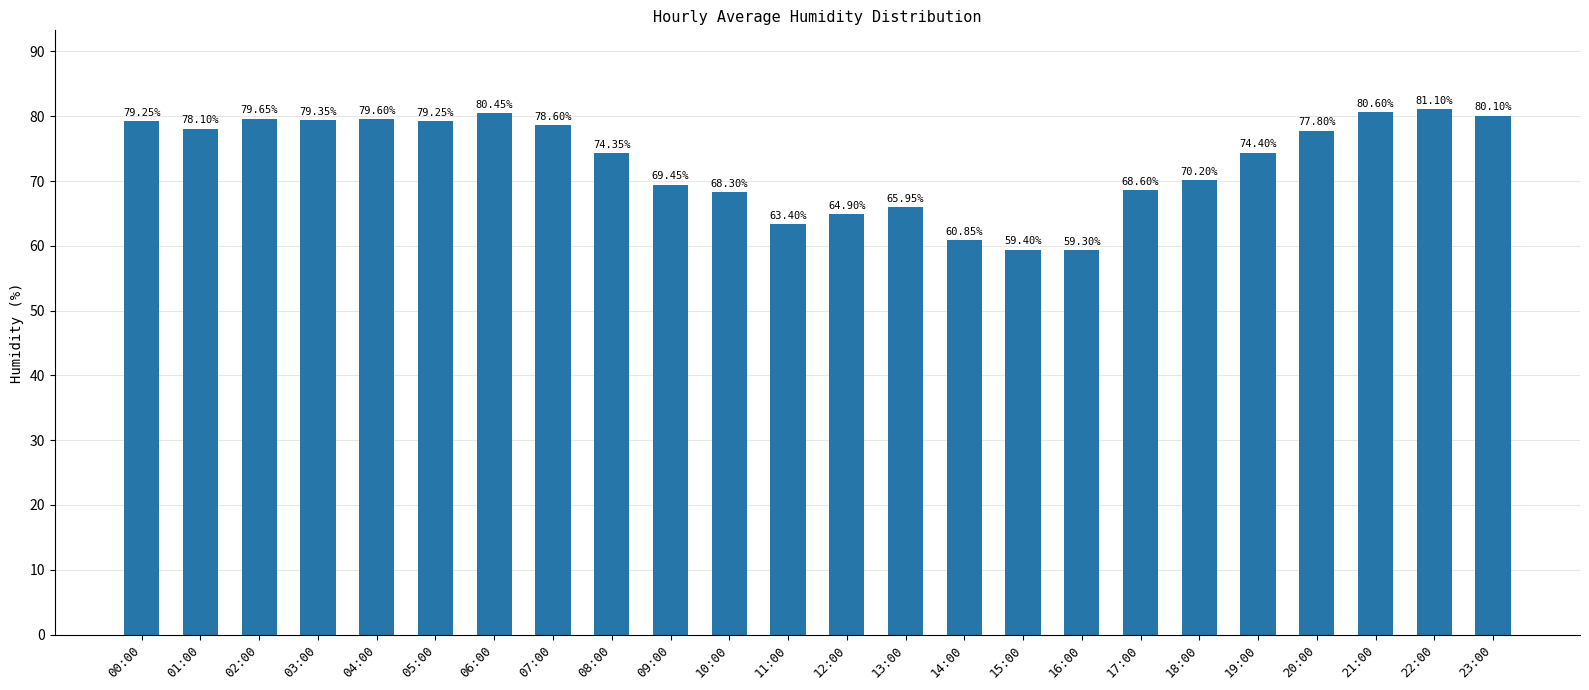

What is the difference between the maximum and minimum values?

21.8